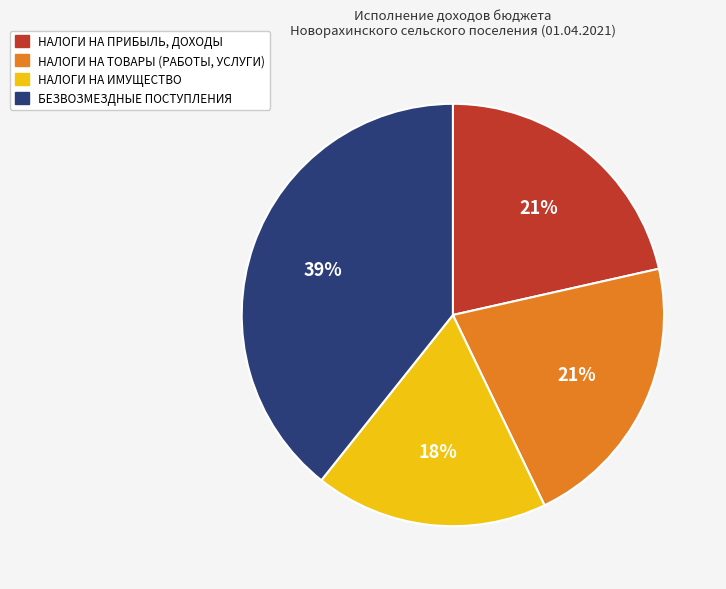

Do НАЛОГИ НА ПРИБЫЛЬ, ДОХОДЫ and НАЛОГИ НА ИМУЩЕСТВО together represent more than half of the pie?

No